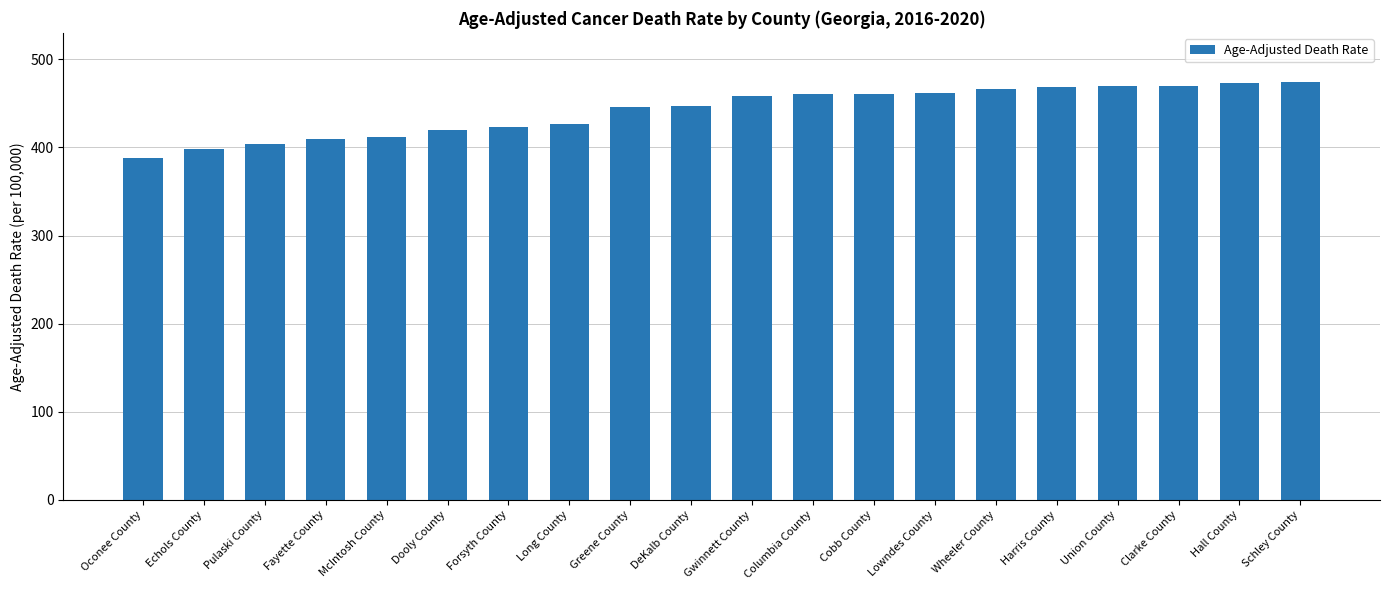

What is the sum of all values?

8837.7